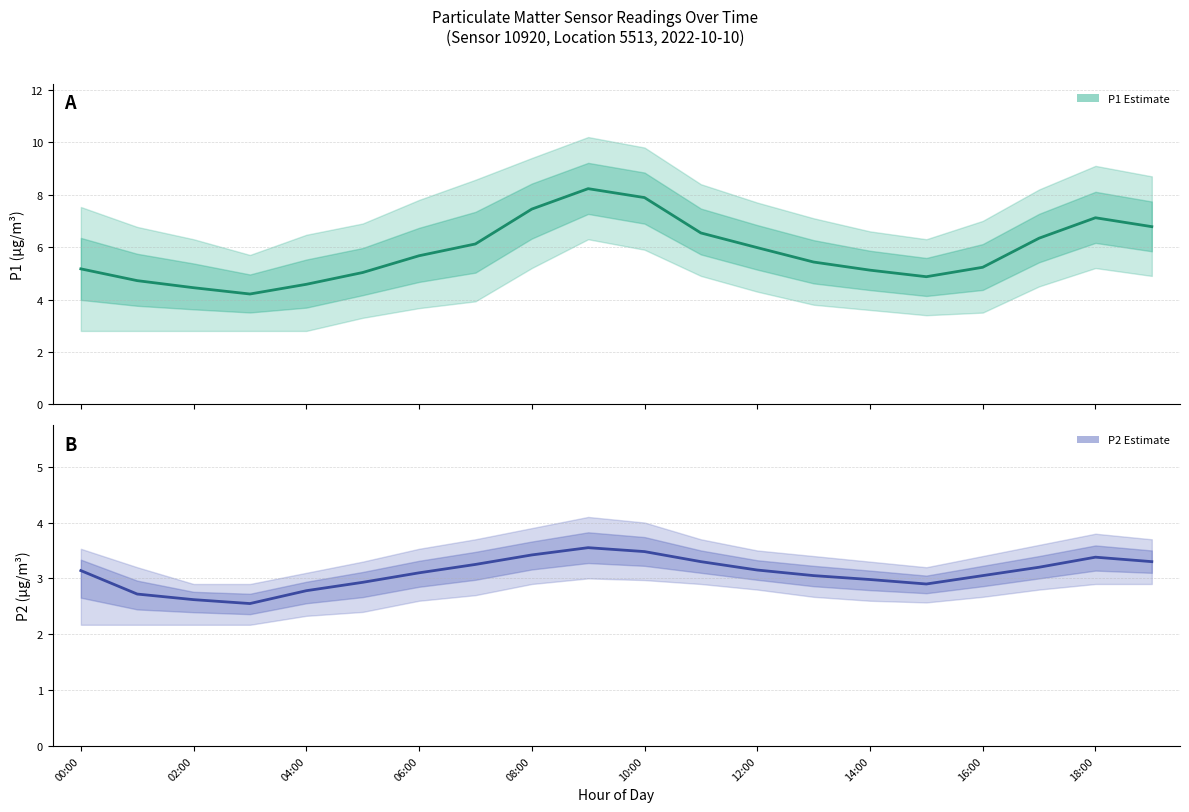

How many values in the P2 series are below 3?

7